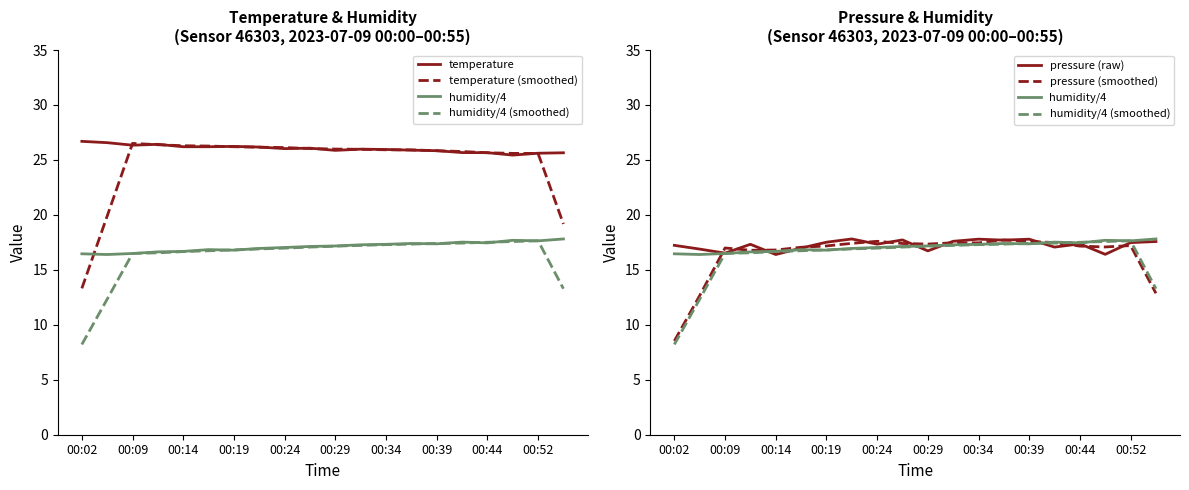

What is the sum of all humidity/4 (smoothed) values?

324.6